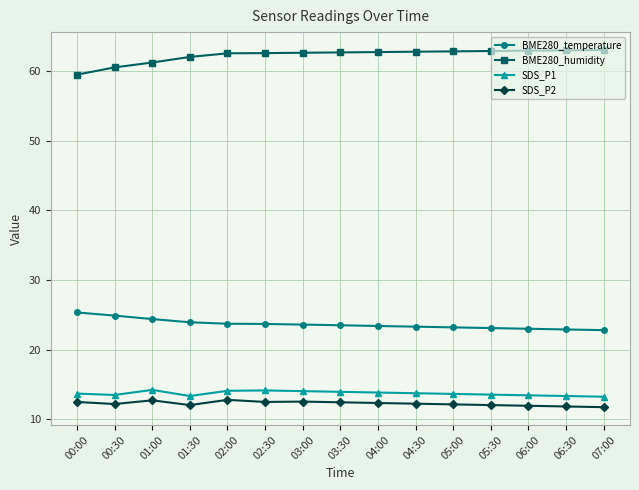

What is the difference between the maximum and minimum values in the SDS_P1 series?

1.0